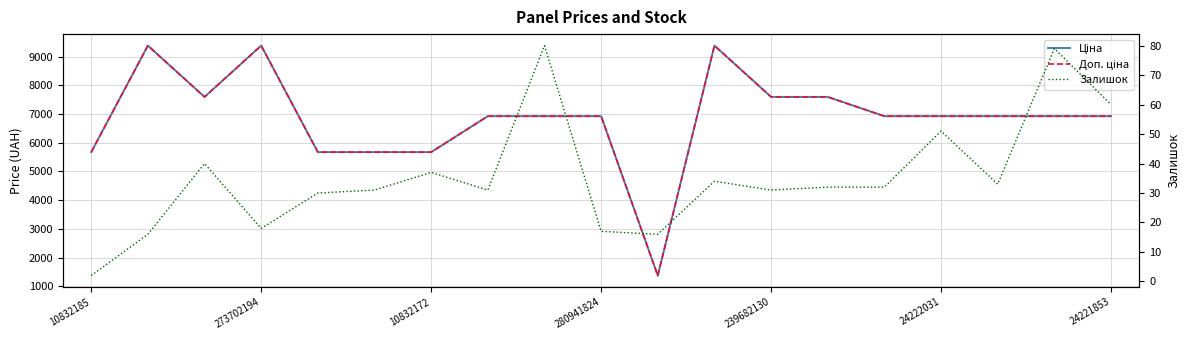

Is it true that Ціна equals 1375.4 at 10?

True